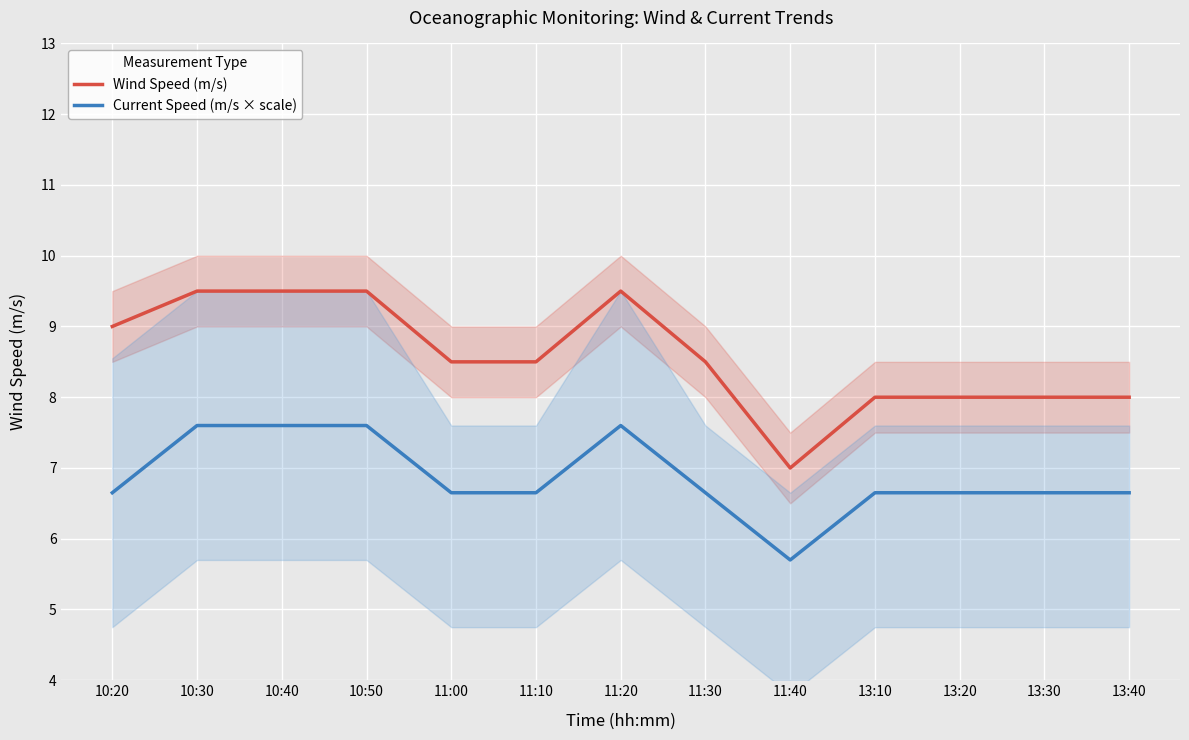

What is the average value of the Wind Speed (m/s) series?

8.6